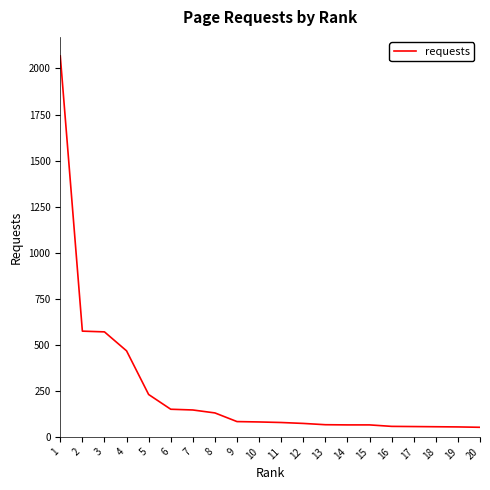

What is the difference between the second highest and minimum values?

522